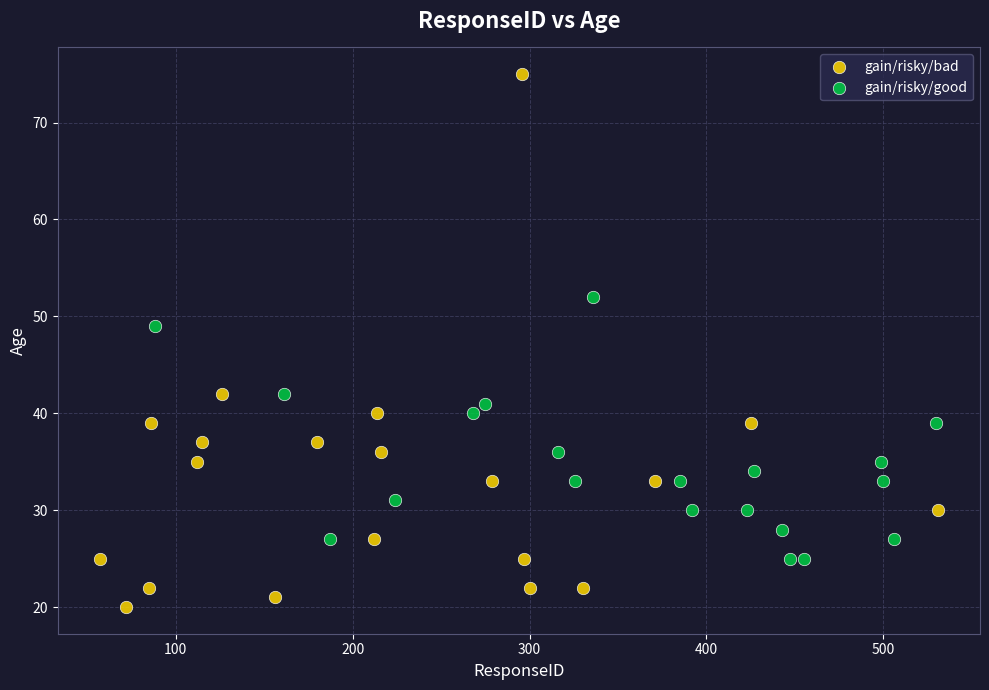

Which series reaches the maximum Y coordinate?

gain/risky/bad